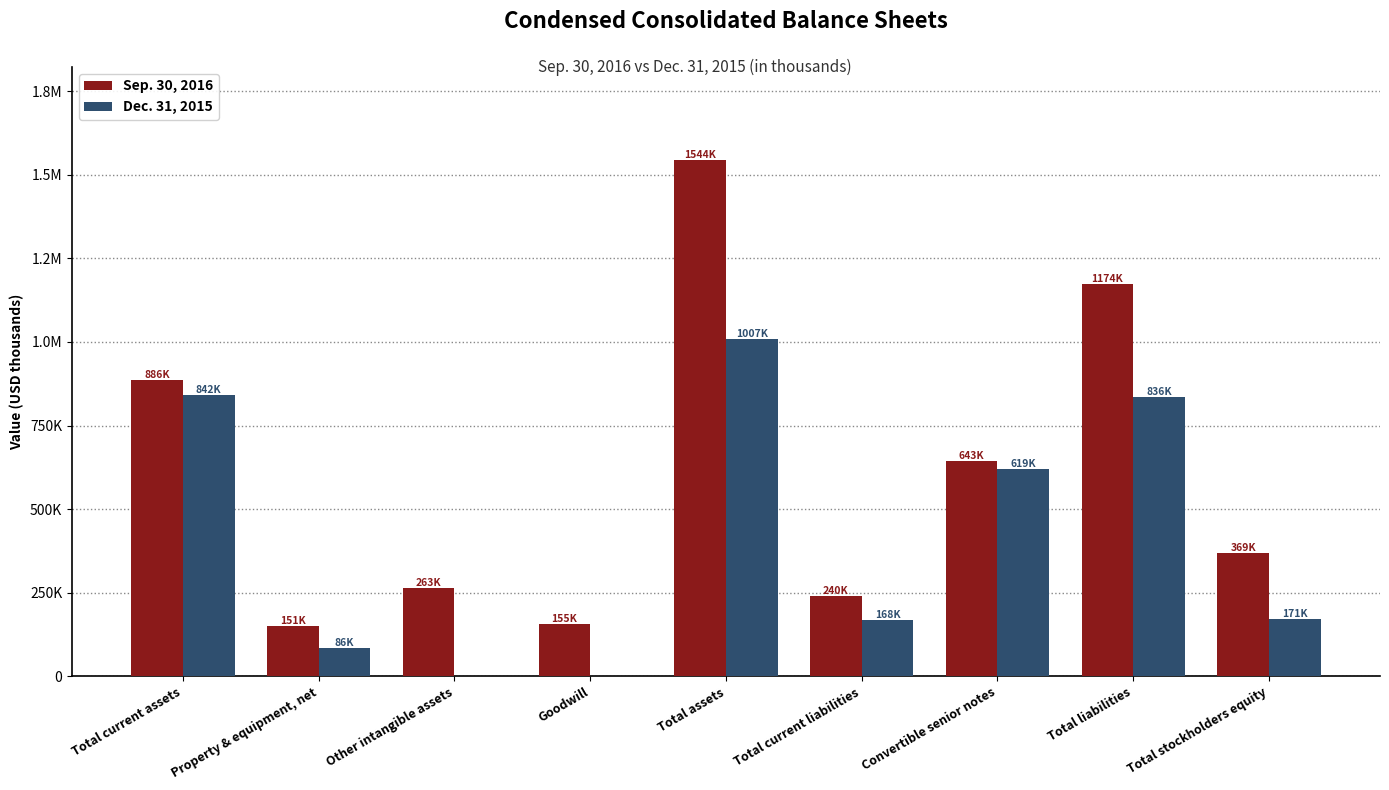

Which series has the widest spread of values?

Sep. 30, 2016